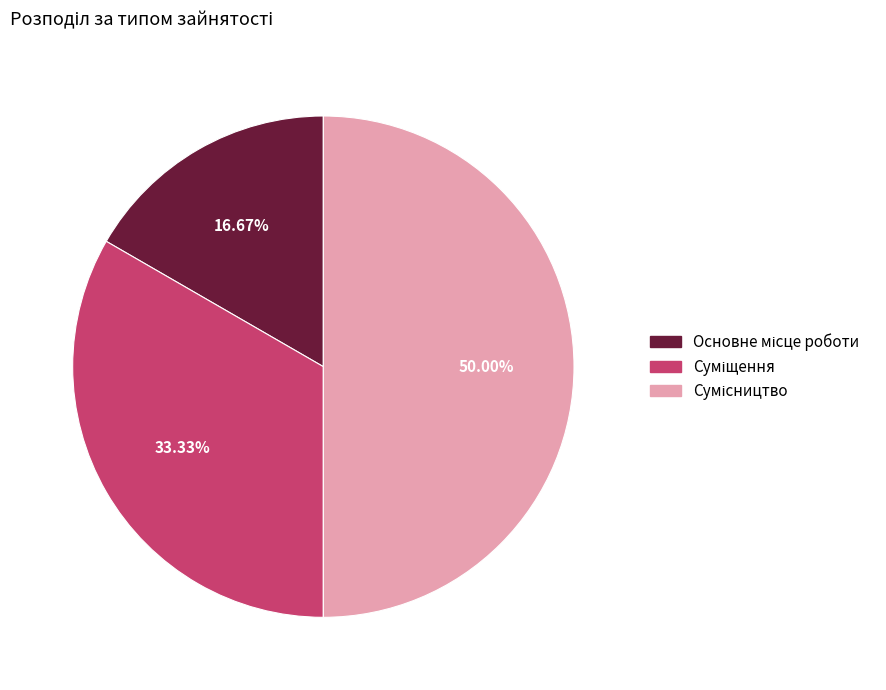

Rank the categories by value from highest to lowest.

Сумісництво, Суміщення, Основне місце роботи